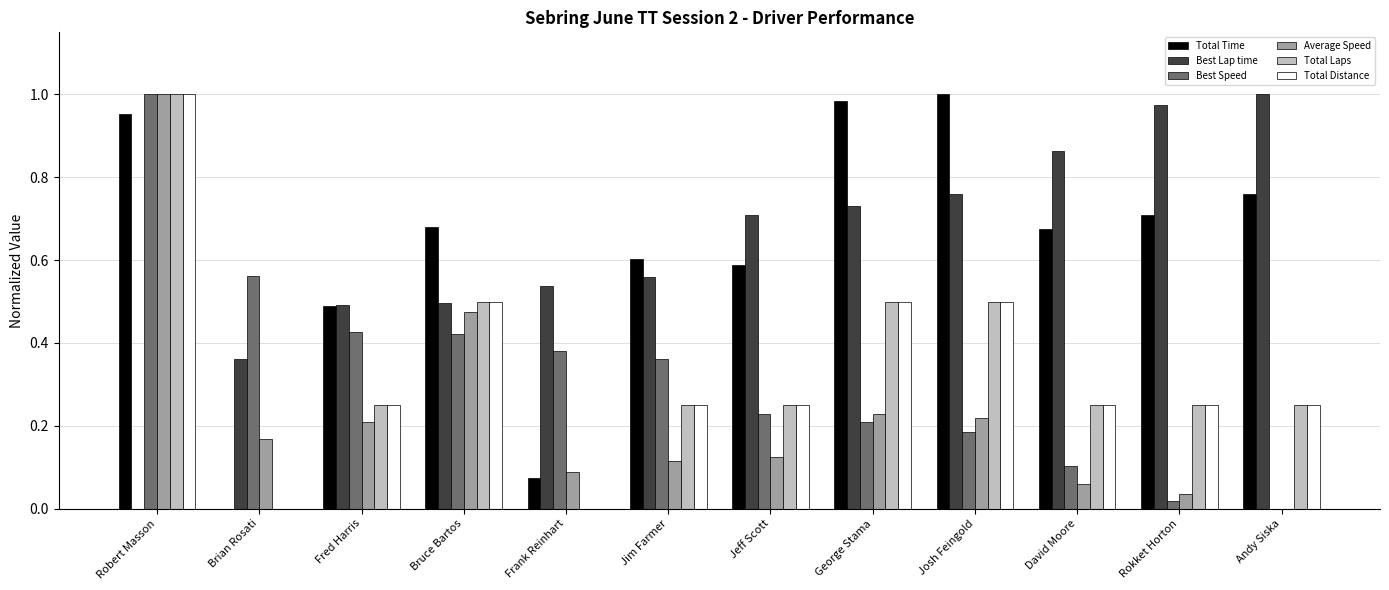

Which category has the highest value in the Best Speed series?

Robert Masson